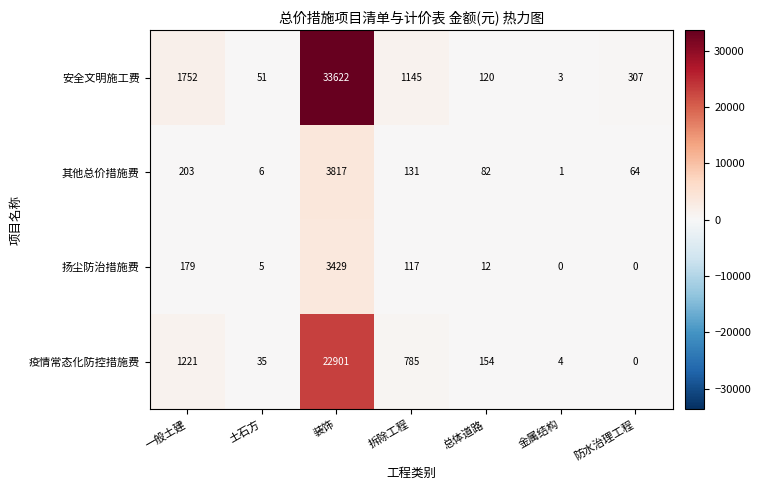

Rank the series by their maximum value, from lowest to highest.

扬尘防治措施费, 其他总价措施费, 疫情常态化防控措施费, 安全文明施工费